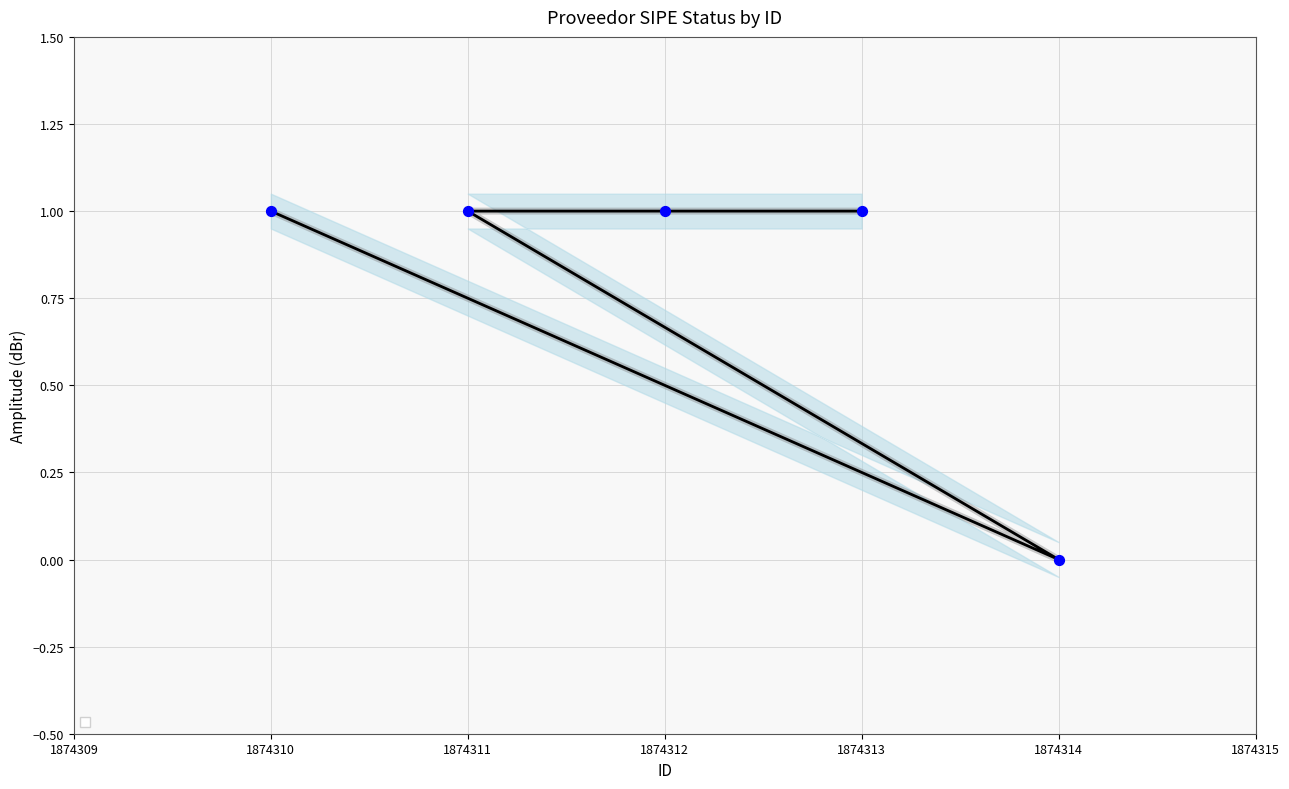

Which has a higher value, 1874312 or 1874313?

1874312